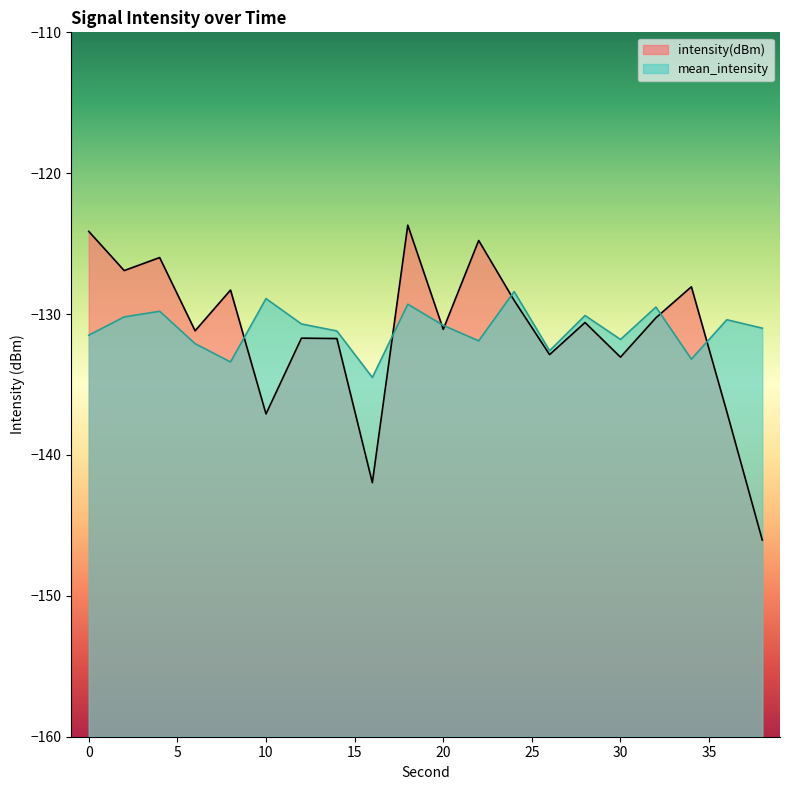

What is the difference between the mean_intensity values at 30 and 0?

0.3